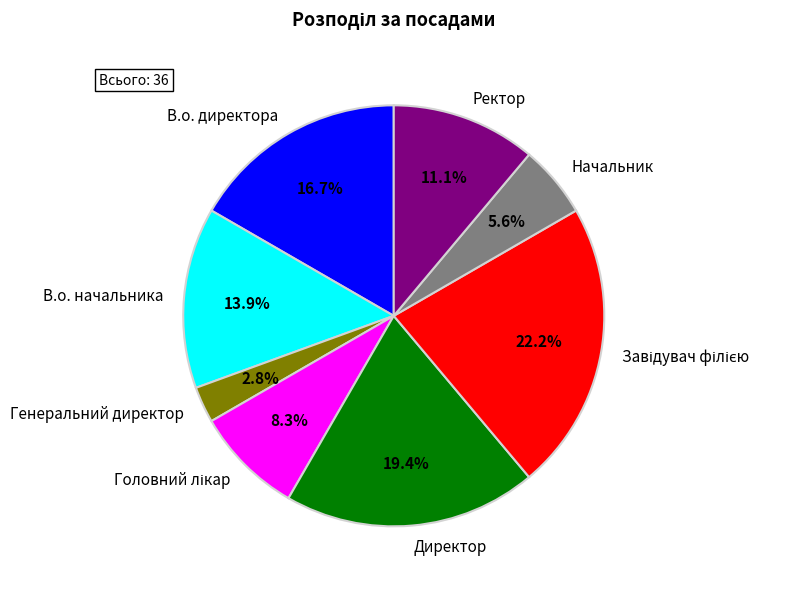

How many segments does this pie chart have?

8